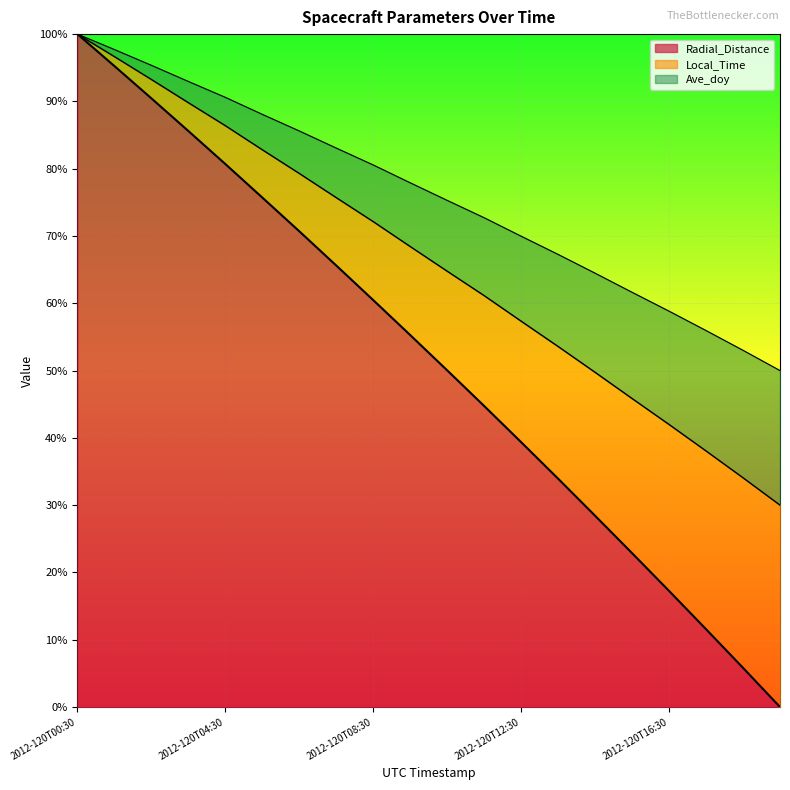

What position from the right is 2012-120T07:30?

13